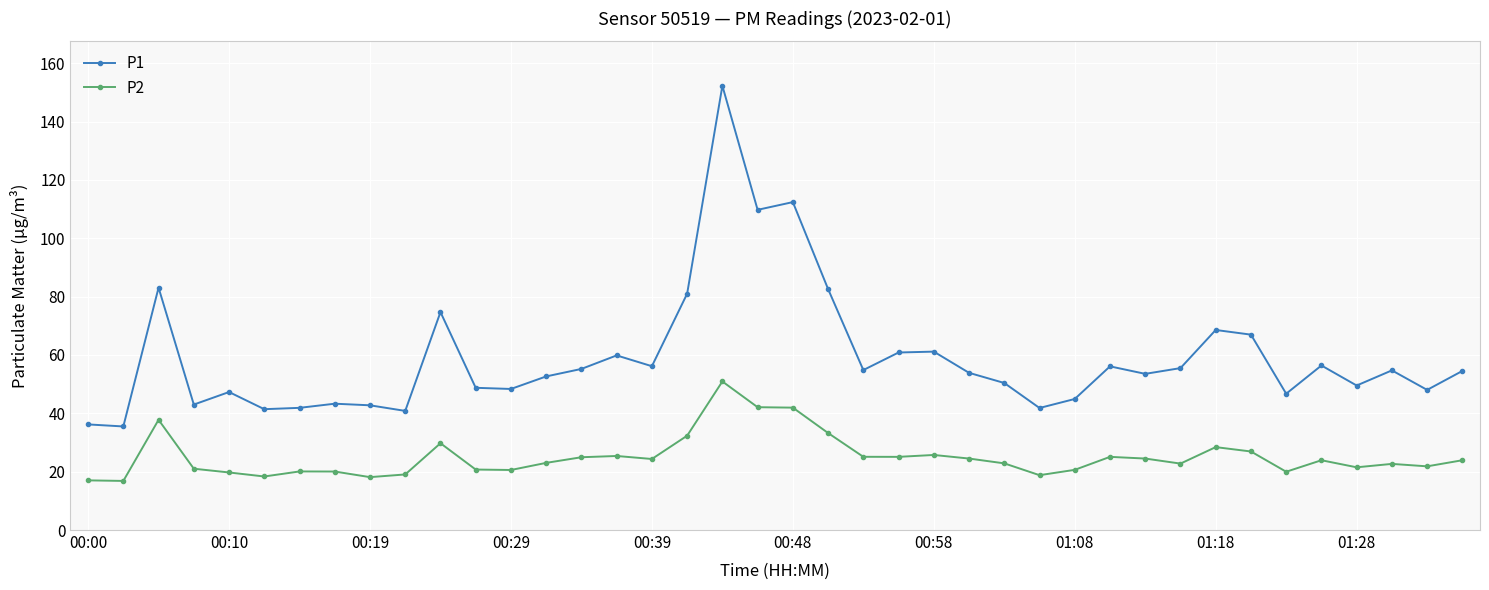

What is the highest value of the P1 series?

152.3